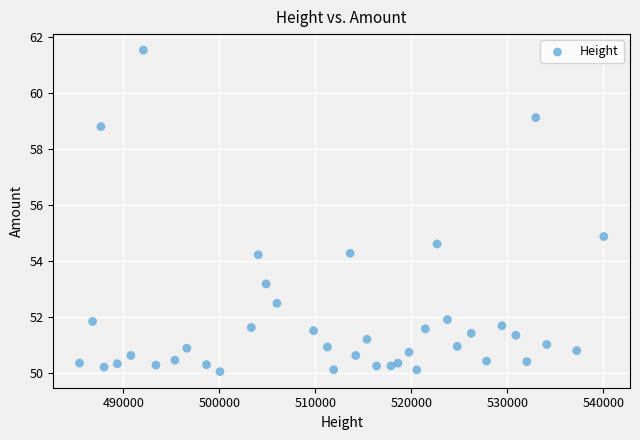

What is the range of Y values (max minus min)?

11.5